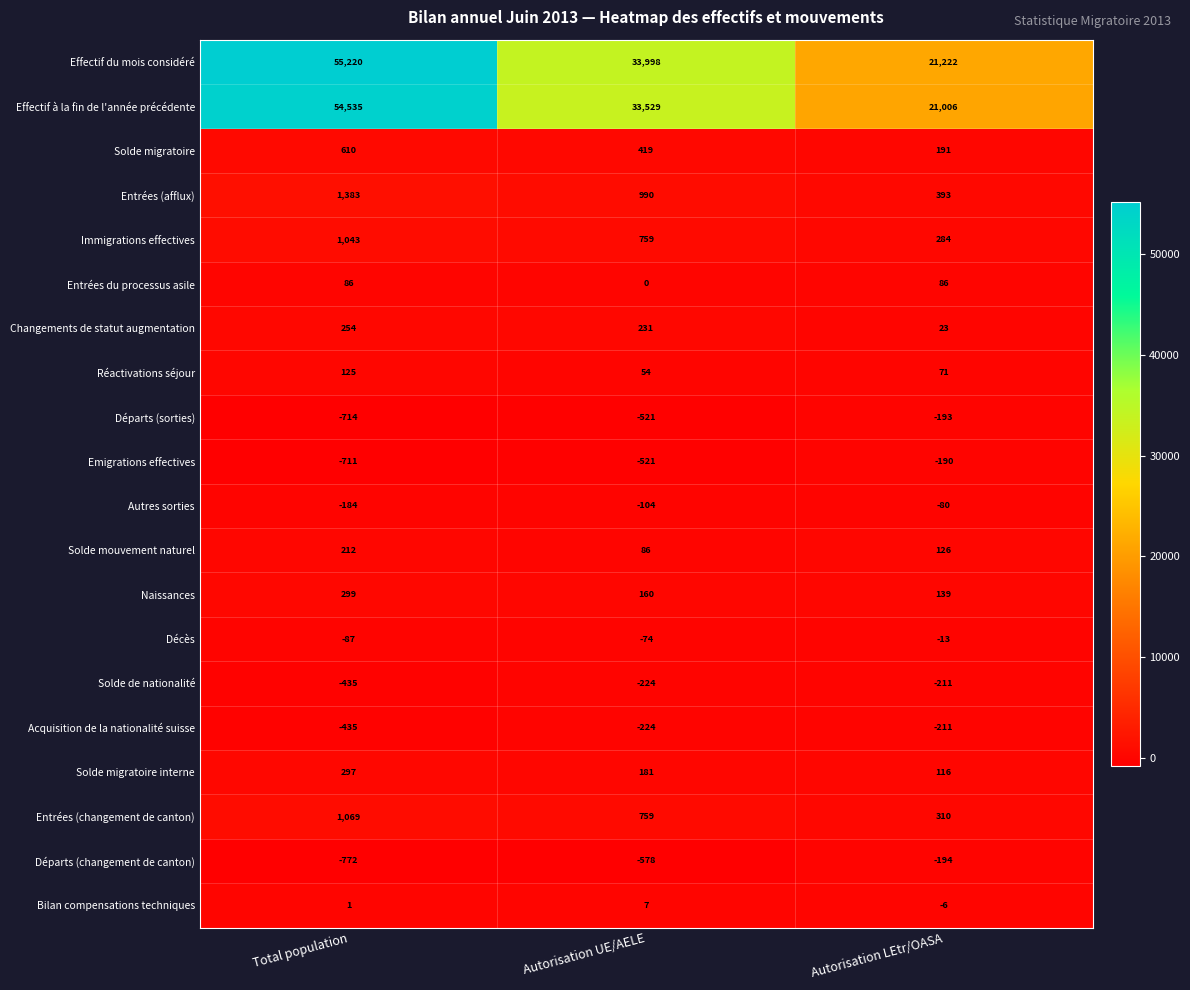

What is the sum of all Départs (changement de canton) values?

-1544